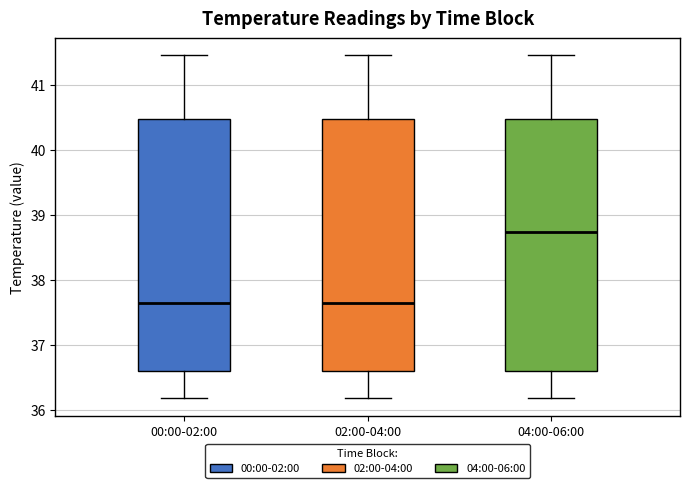

Which box's median line is the highest?

04:00-06:00